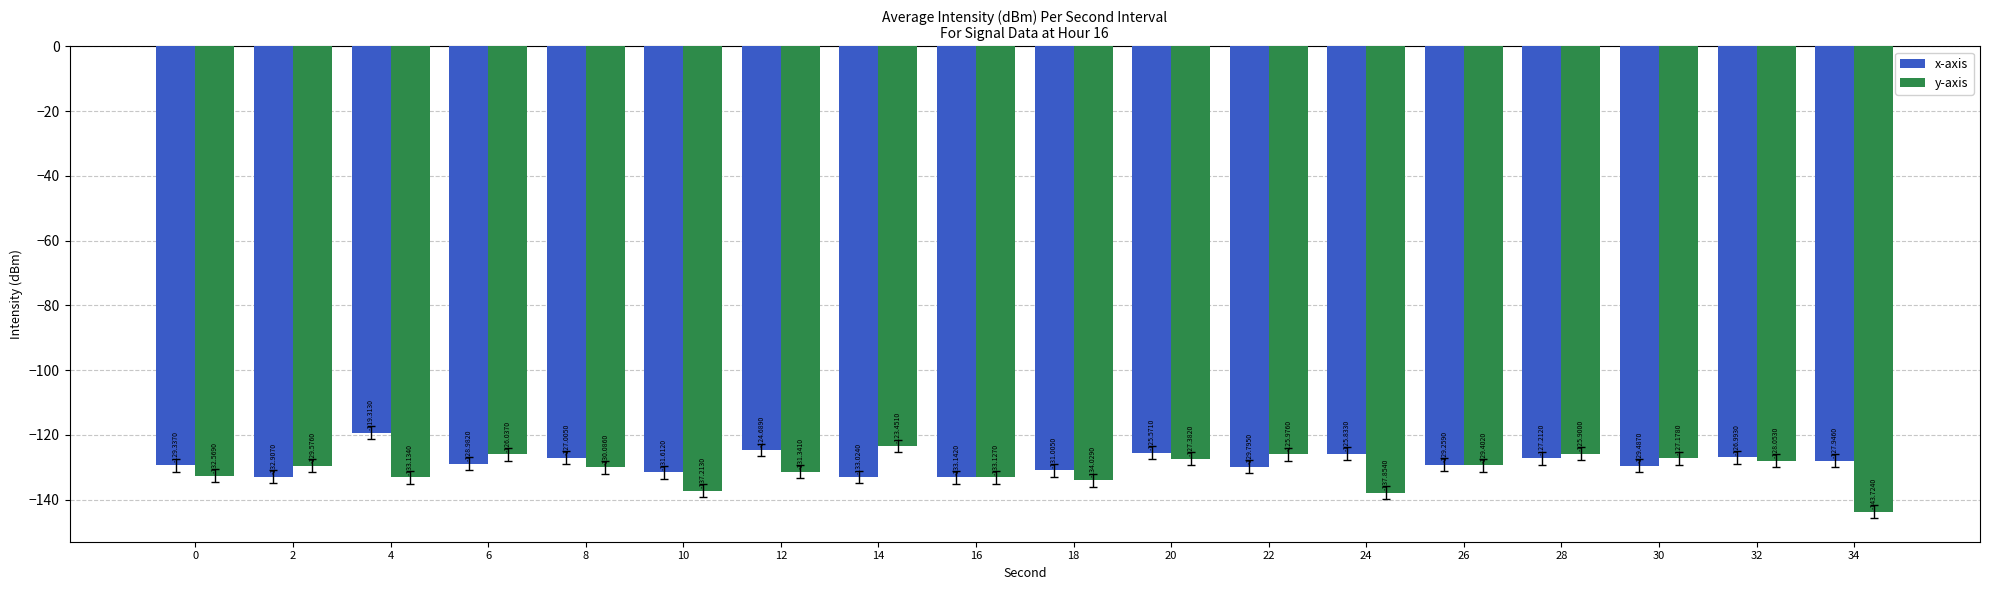

List the labels in order of x-axis value, largest first.

4, 12, 20, 24, 32, 8, 28, 34, 6, 26, 0, 30, 22, 18, 10, 2, 14, 16